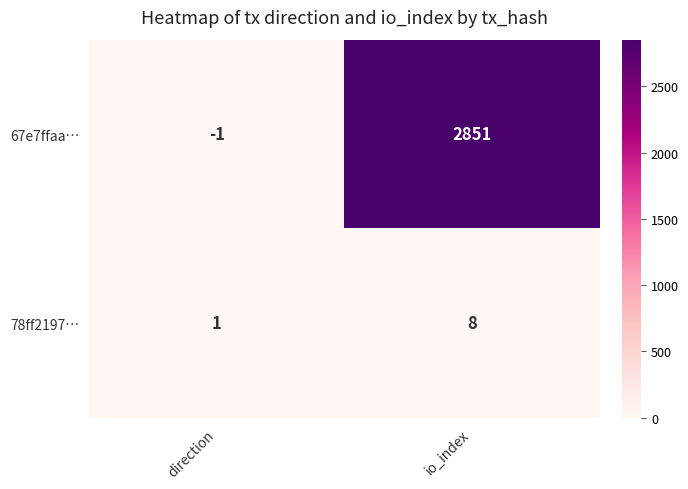

The value of 78ff2197… at io_index is 8. True or false?

True